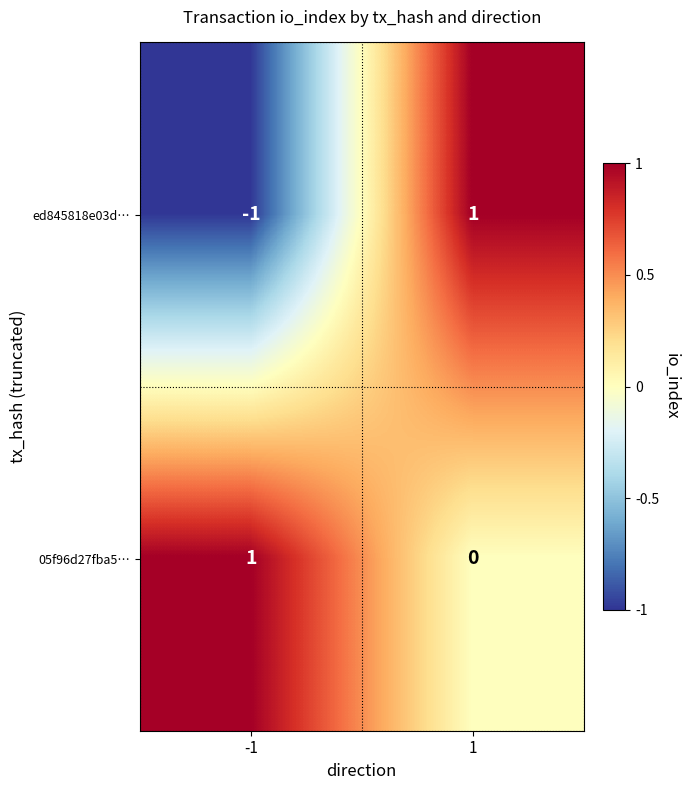

Between -1 and 1, which series saw the biggest shift?

ed845818e03d…